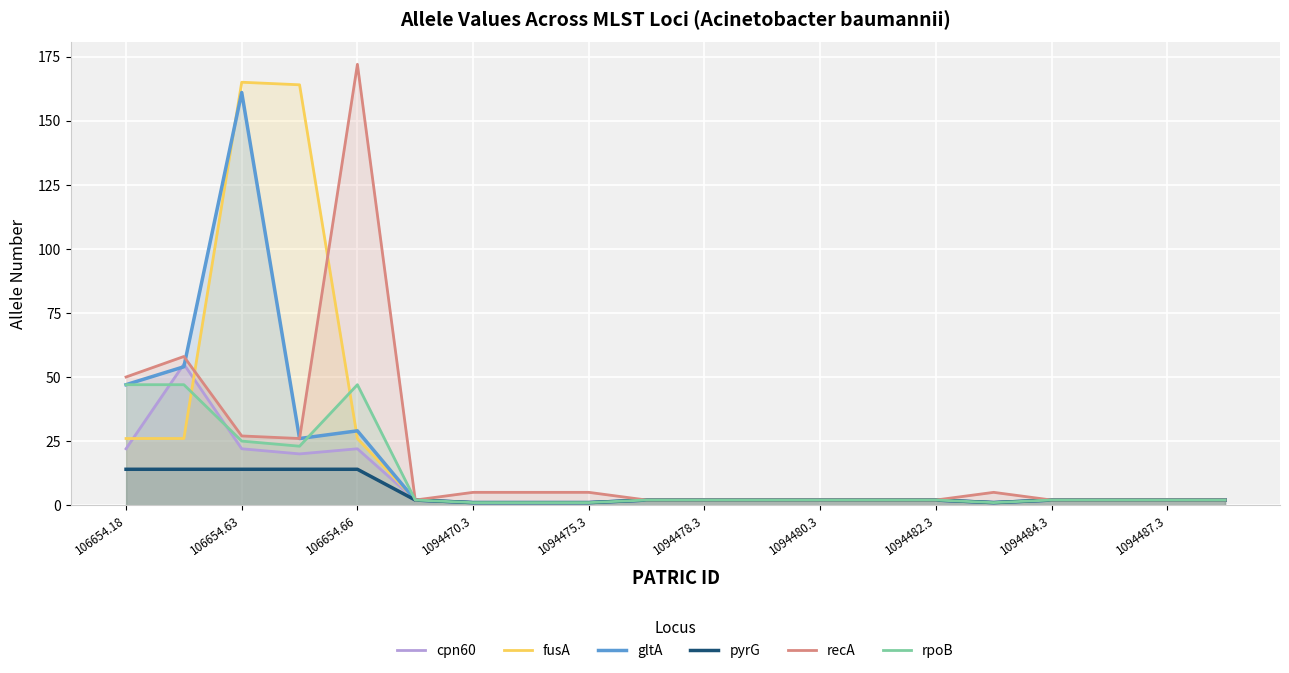

The value of fusA at 106654.63 is 17. True or false?

False